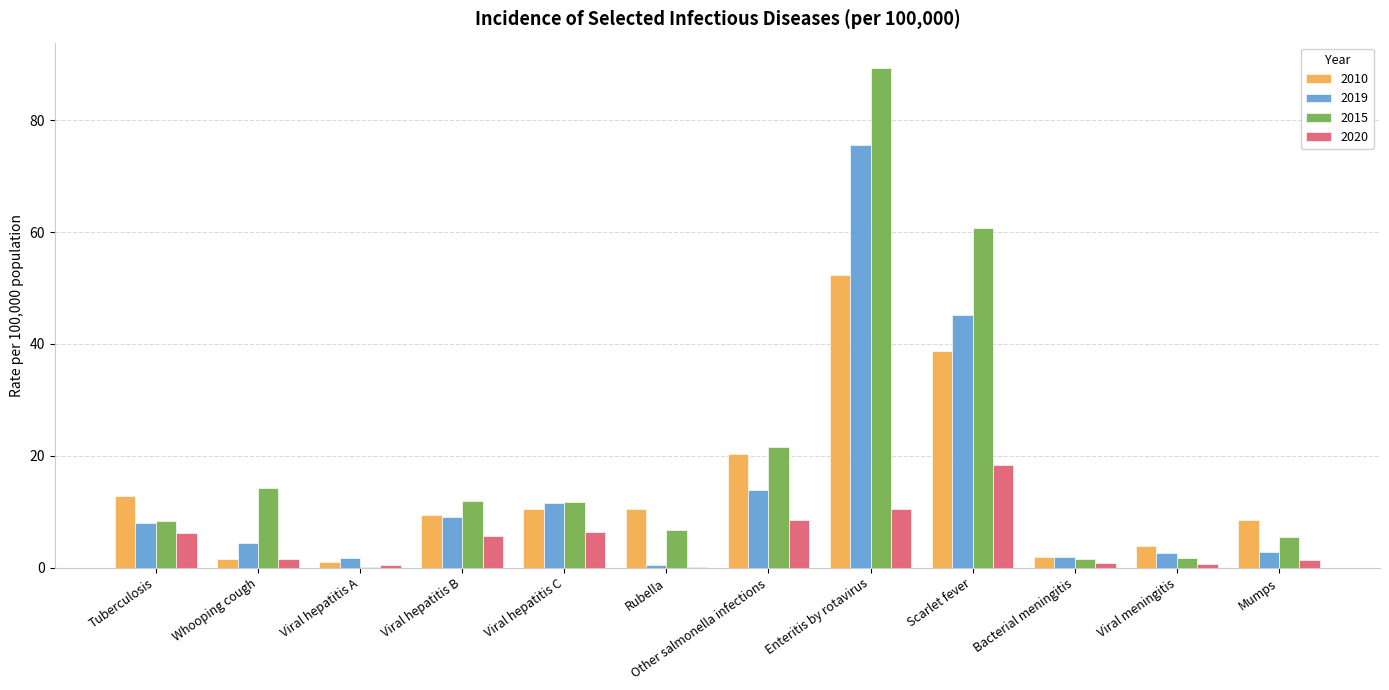

Which series has the largest total across all categories?

2015